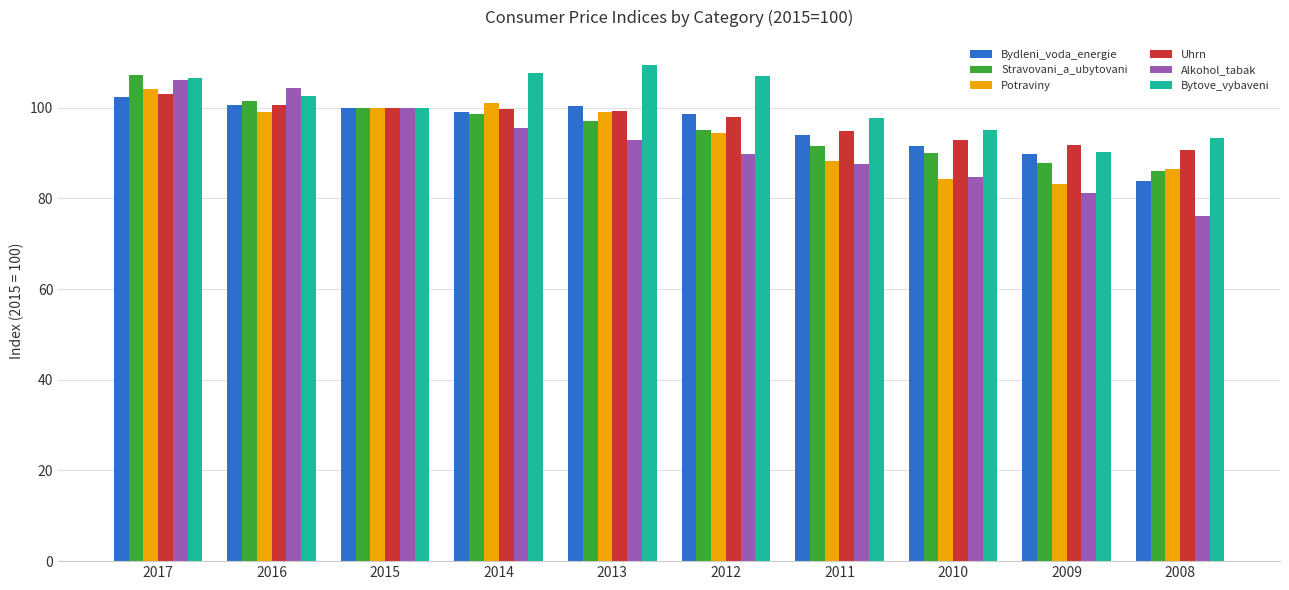

What is the sum of the Stravovani_a_ubytovani values at 2012 and 2014?

193.6